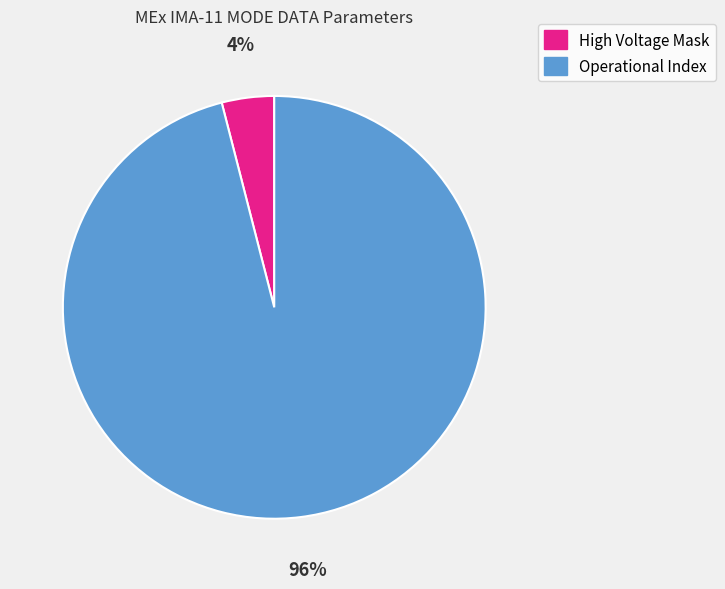

Rank the categories by value from highest to lowest.

Operational Index, High Voltage Mask